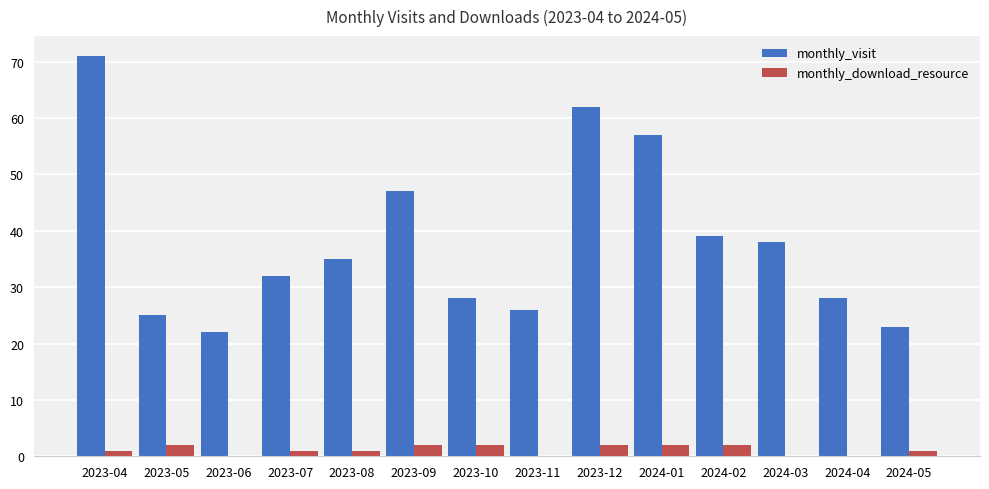

Where is monthly_visit nearest to the value 46?

2023-09